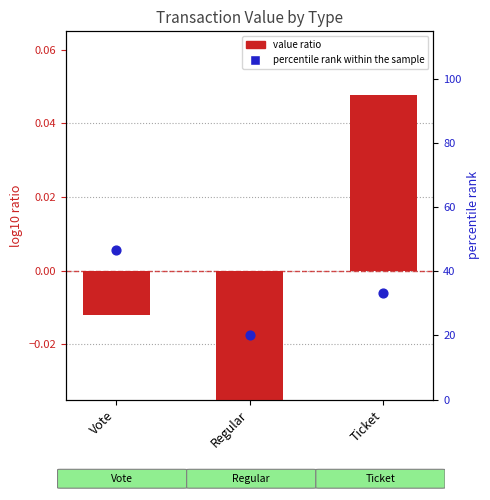

At which category is the sum across all series the highest?

Vote